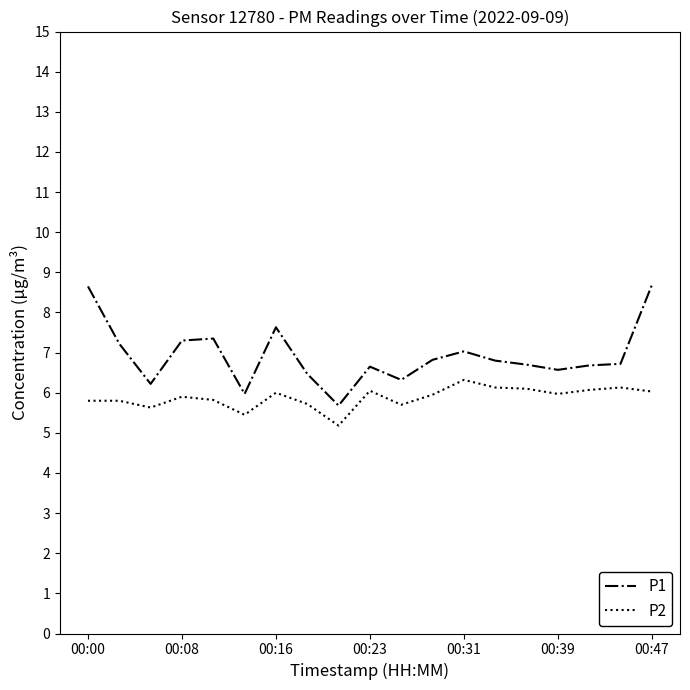

Rank the series by their maximum value, from lowest to highest.

P2, P1